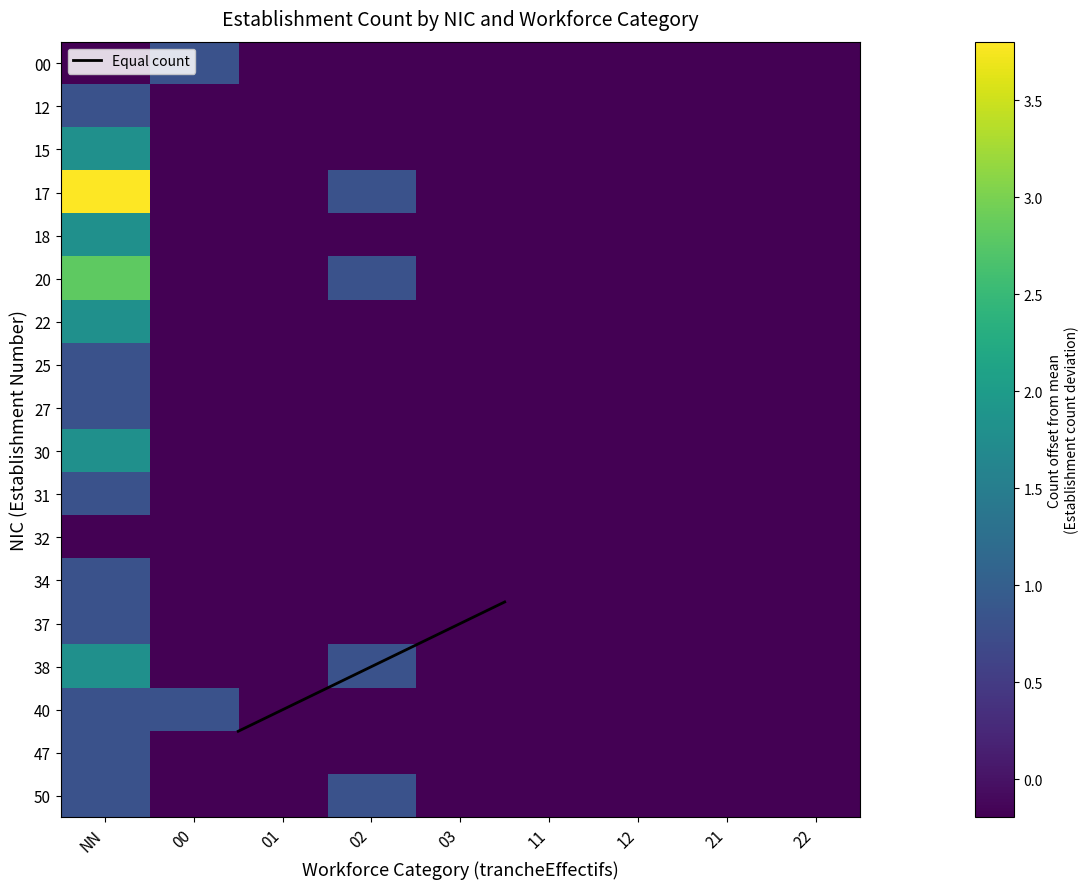

The value of 00 at 02 is -0.2. True or false?

True